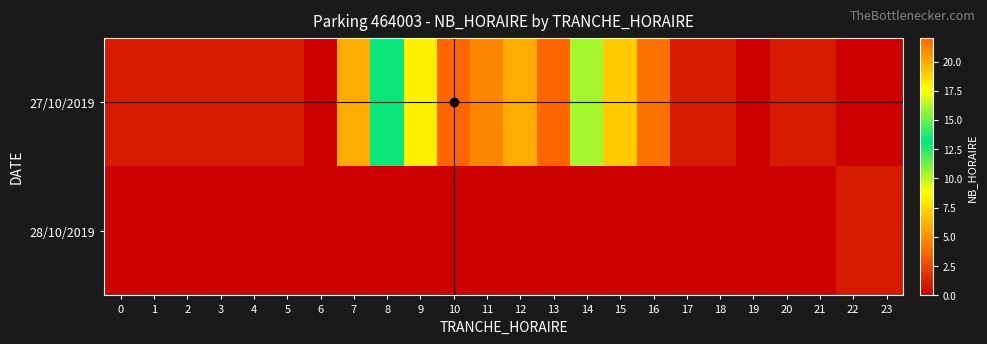

Which label corresponds to the largest value in the chart?

10